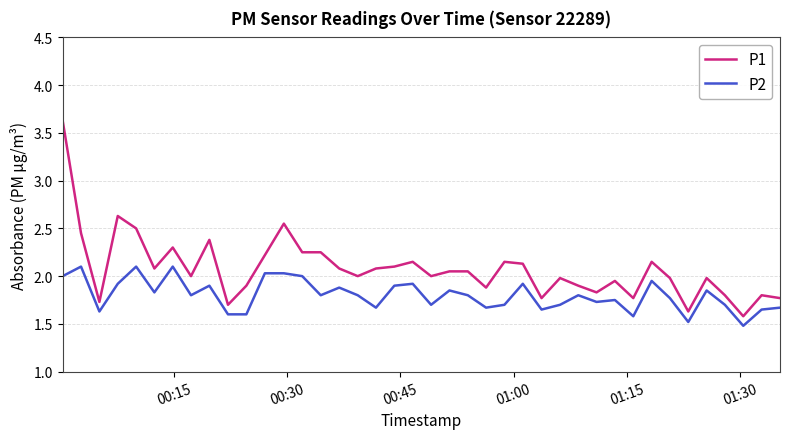

List the series in order of their overall mean, highest first.

P1, P2